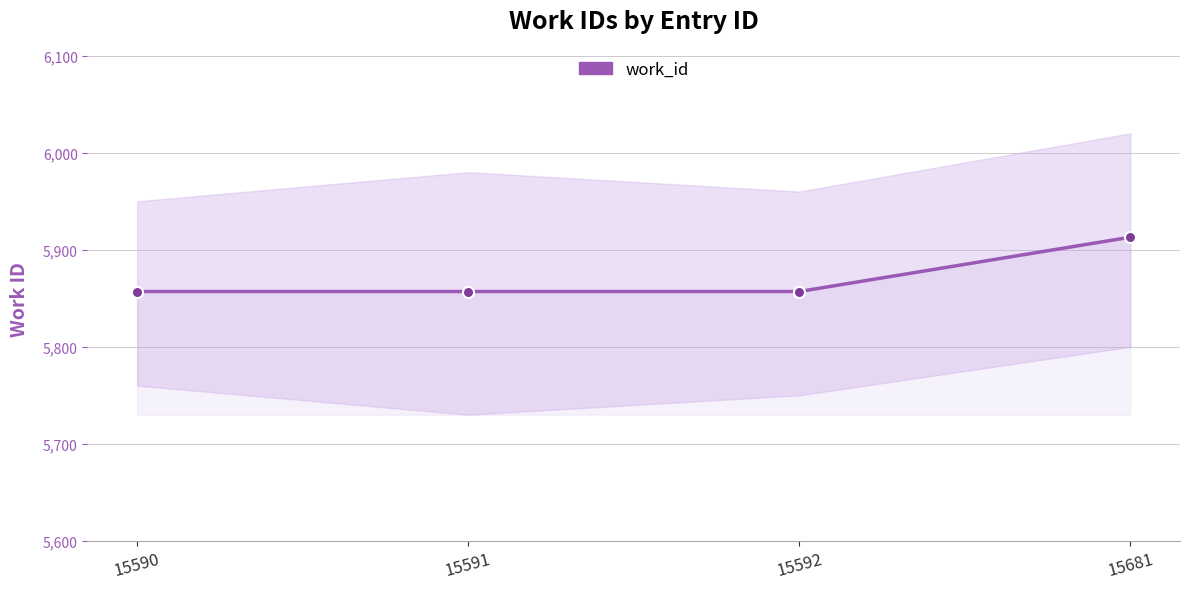

What is the change in value from 15591 to 15681?

+56